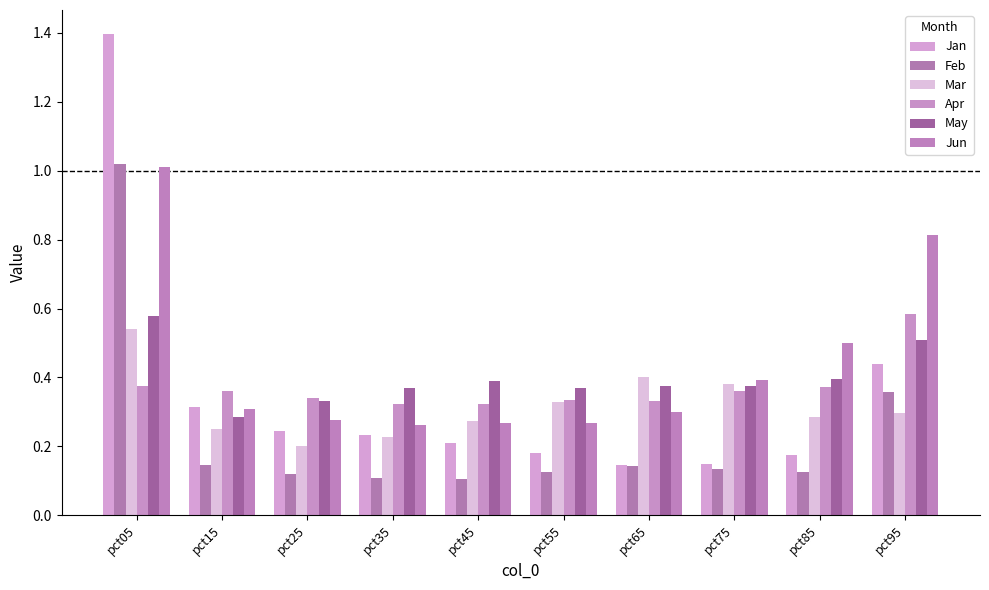

True or false: Jun has a value of 0.2 at pct35.

False